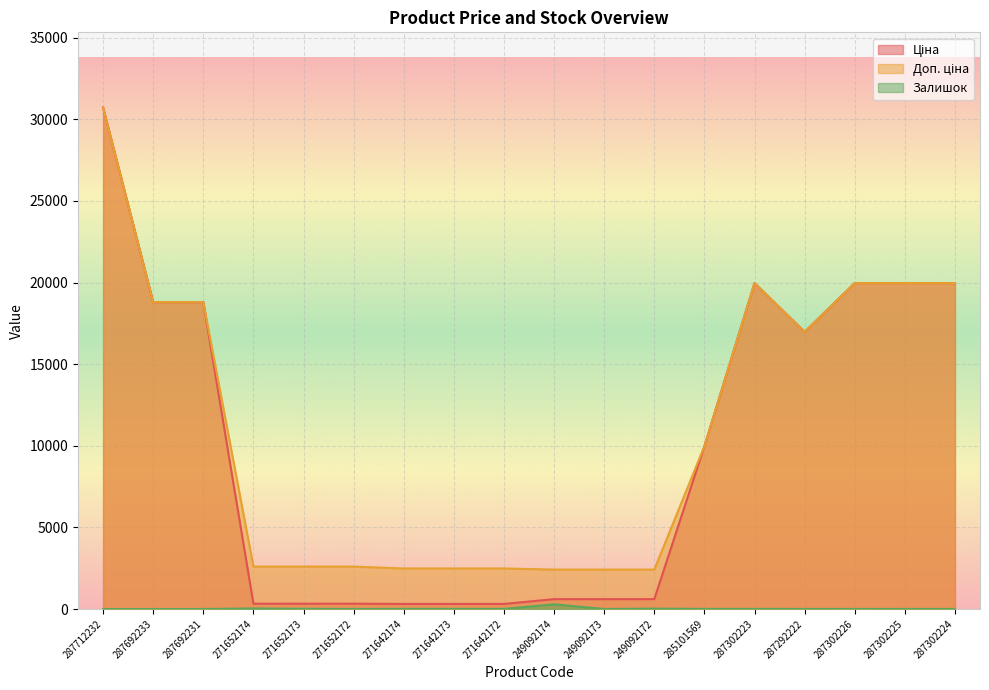

True or false: Доп. ціна and Залишок intersect in this chart.

False